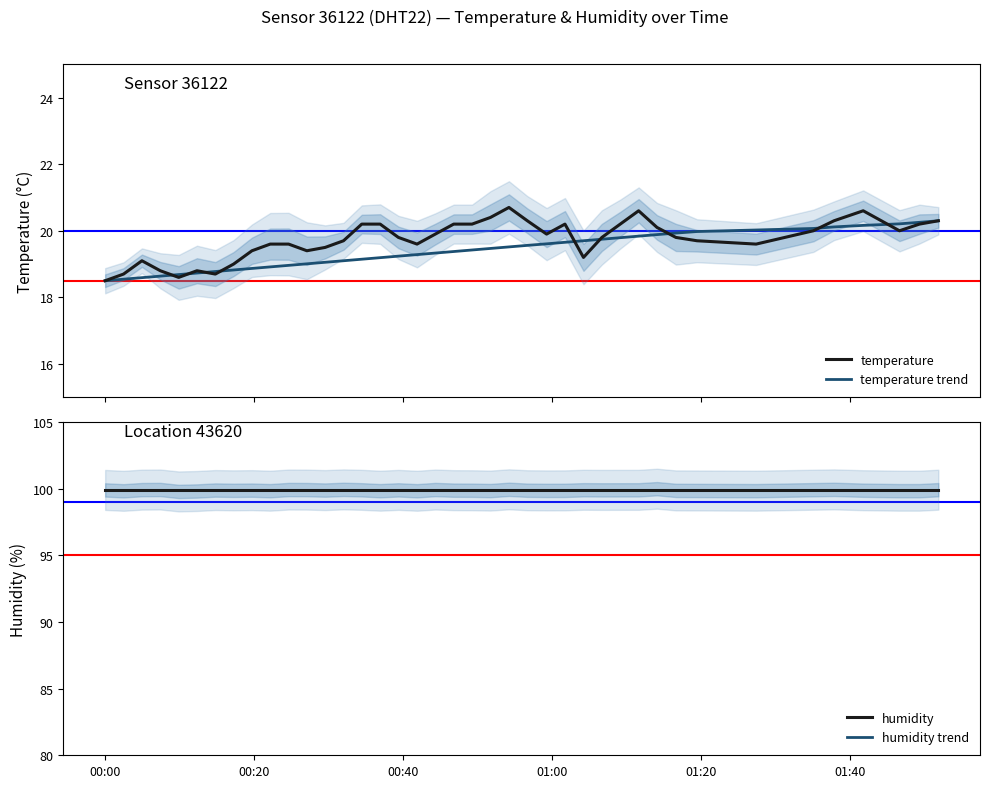

True or false: humidity and temperature cross at least once.

False